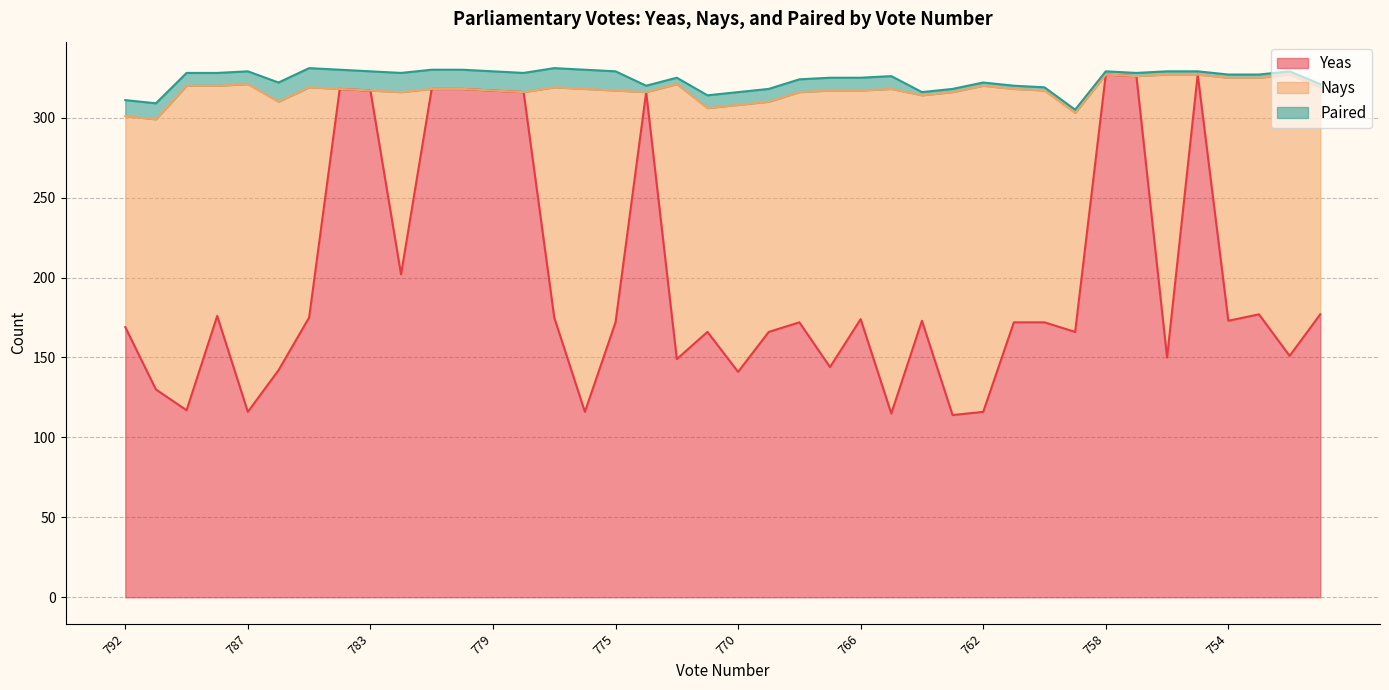

What is the value of the Yeas point at the 4th from the left?

176